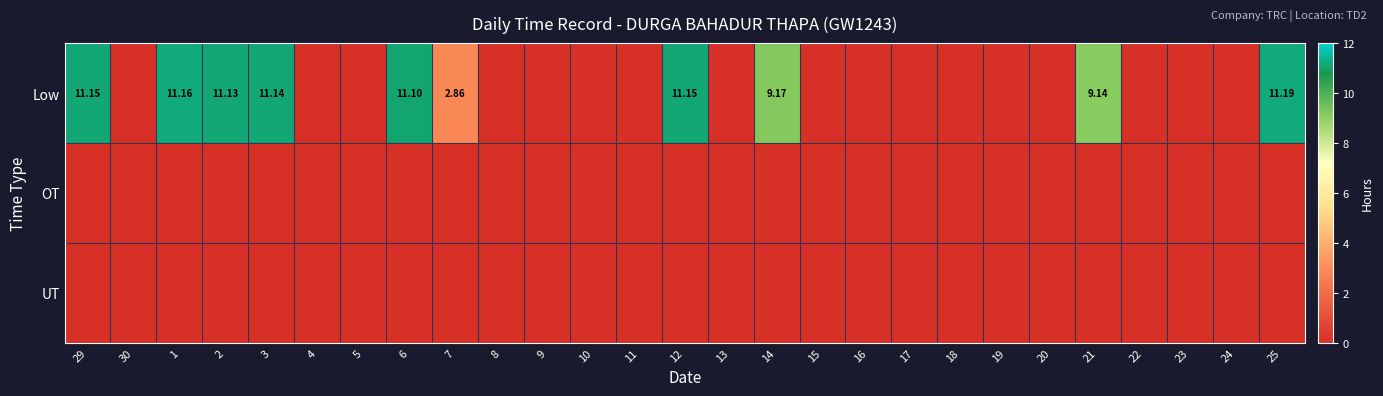

Which has a higher value, 18 or 6?

6